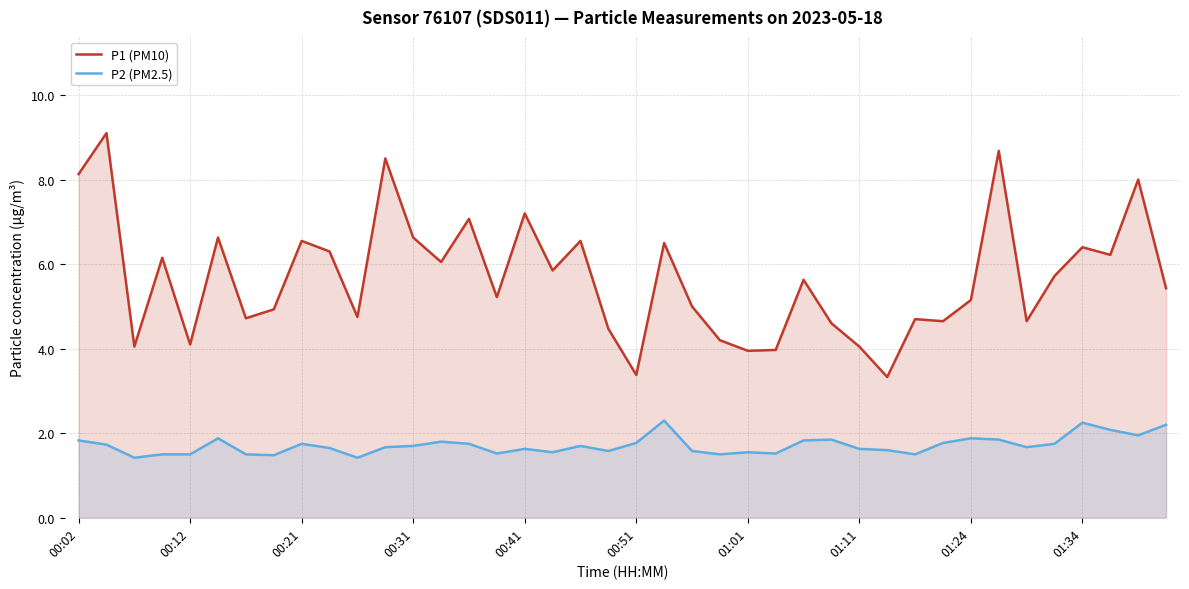

What is the maximum value for P2 (PM2.5)?

2.3